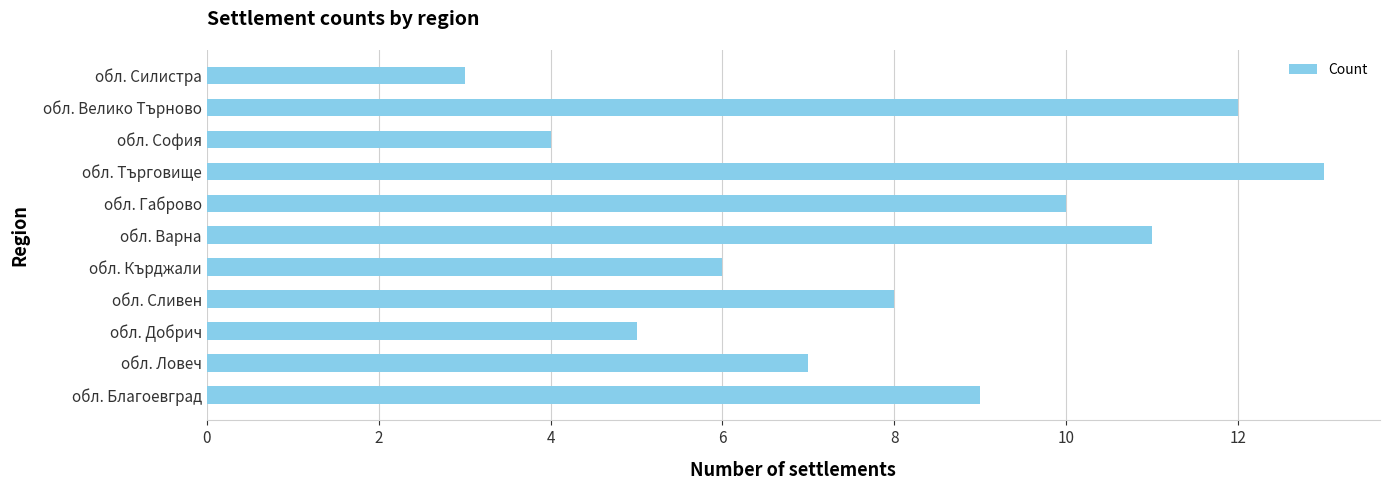

Reading bottom to top, transcribe all the data shown in this chart.

9	7	5	8	6	11	10	13	4	12	3